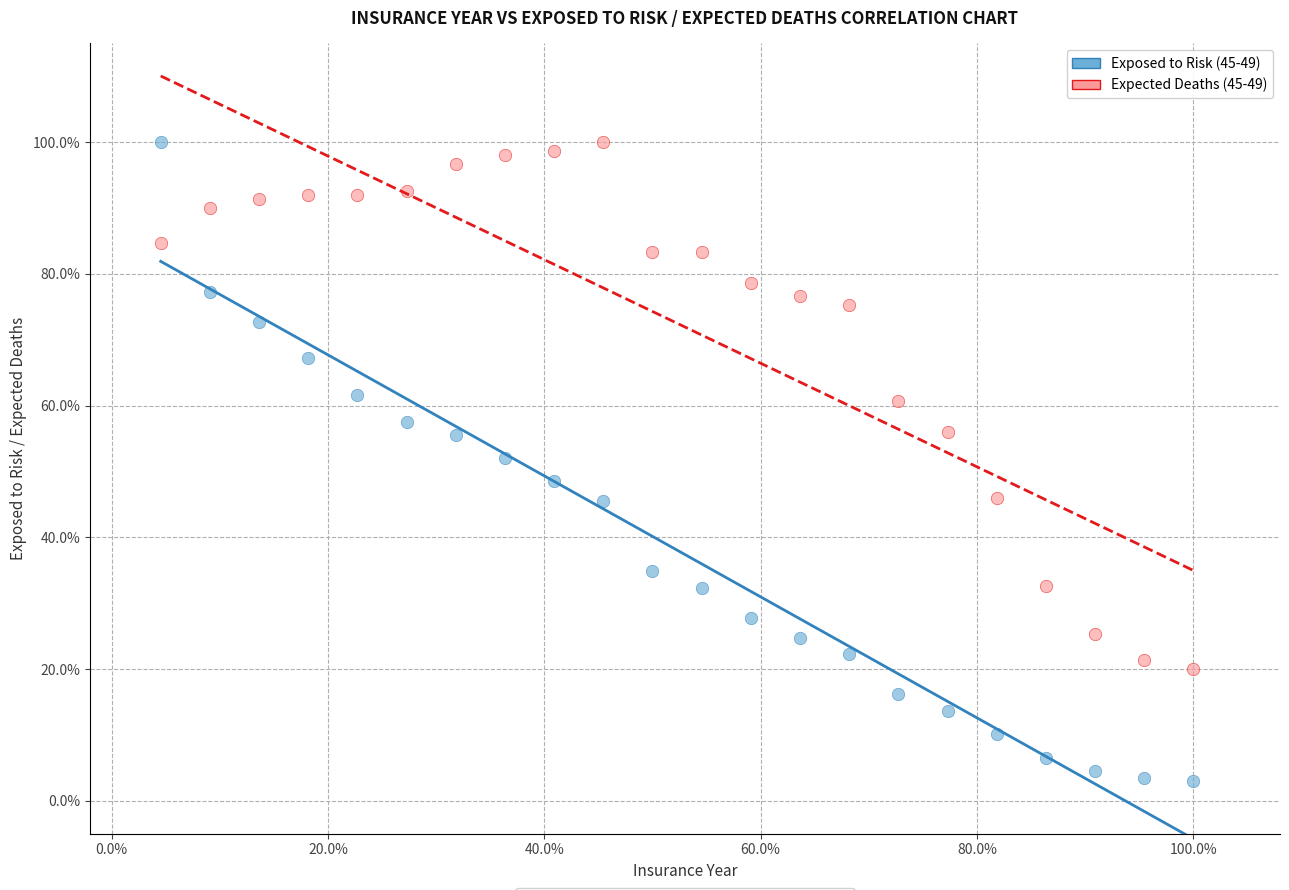

What are all the series names shown in the legend?

Exposed to Risk (45-49), Expected Deaths (45-49)